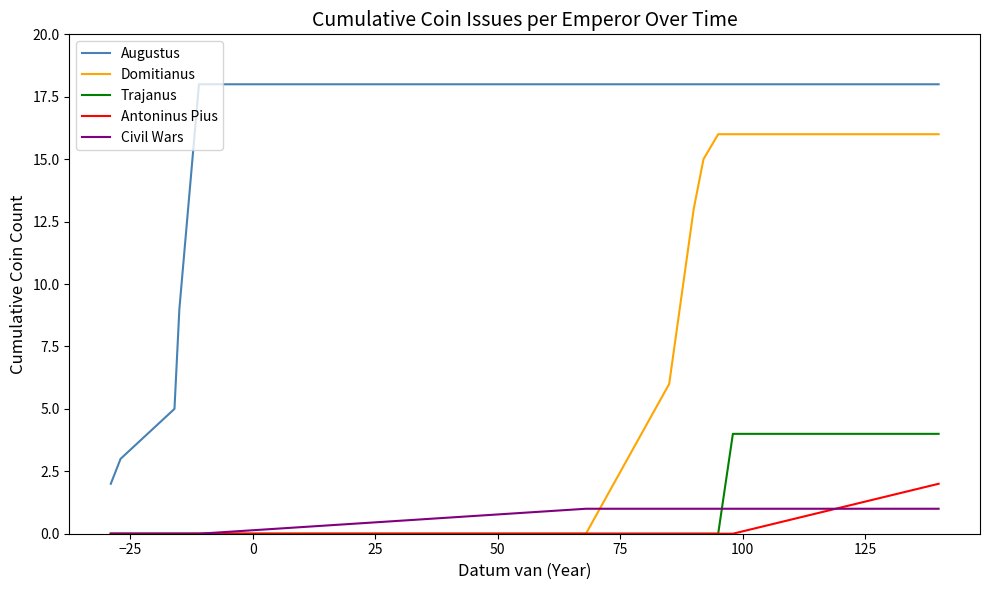

Which series has the largest total across all categories?

Augustus